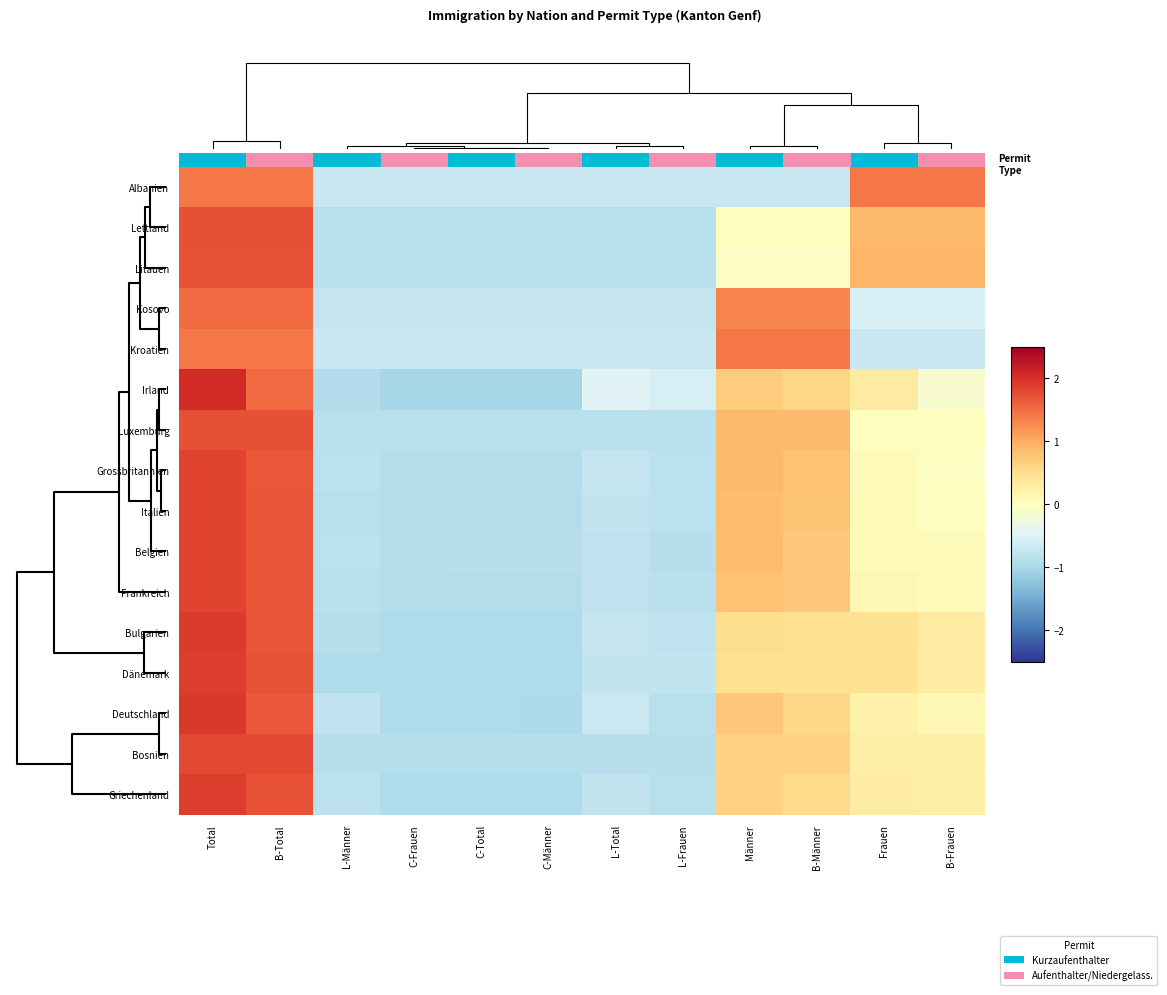

At which category is the sum across all series the highest?

Total